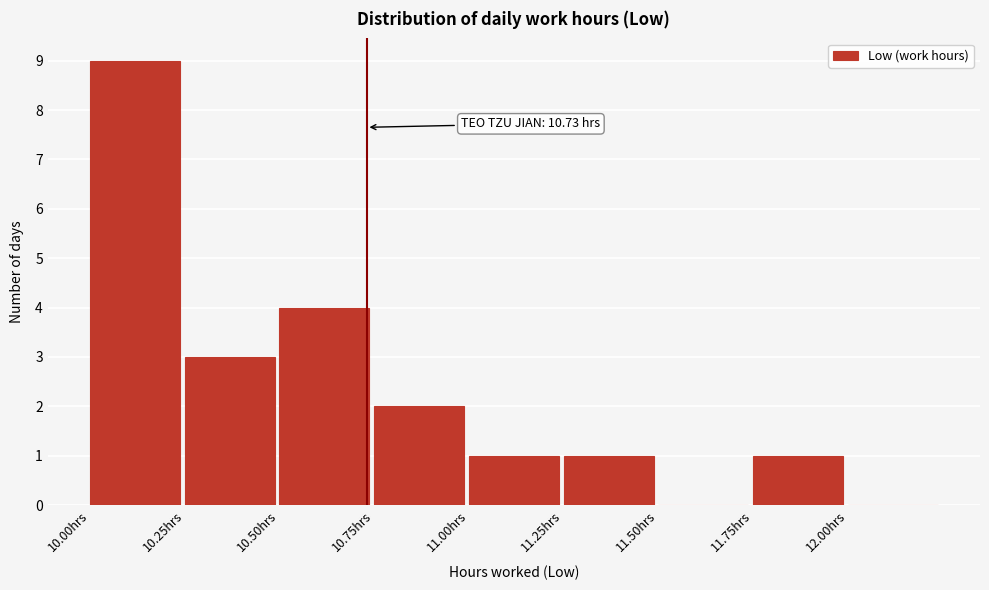

Which range on the x-axis has the tallest bar?

10.00 to 10.25